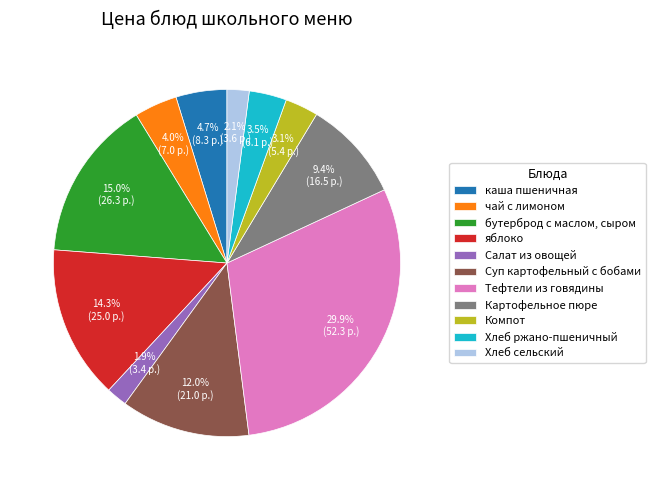

What is the largest slice in the pie chart?

Тефтели из говядины